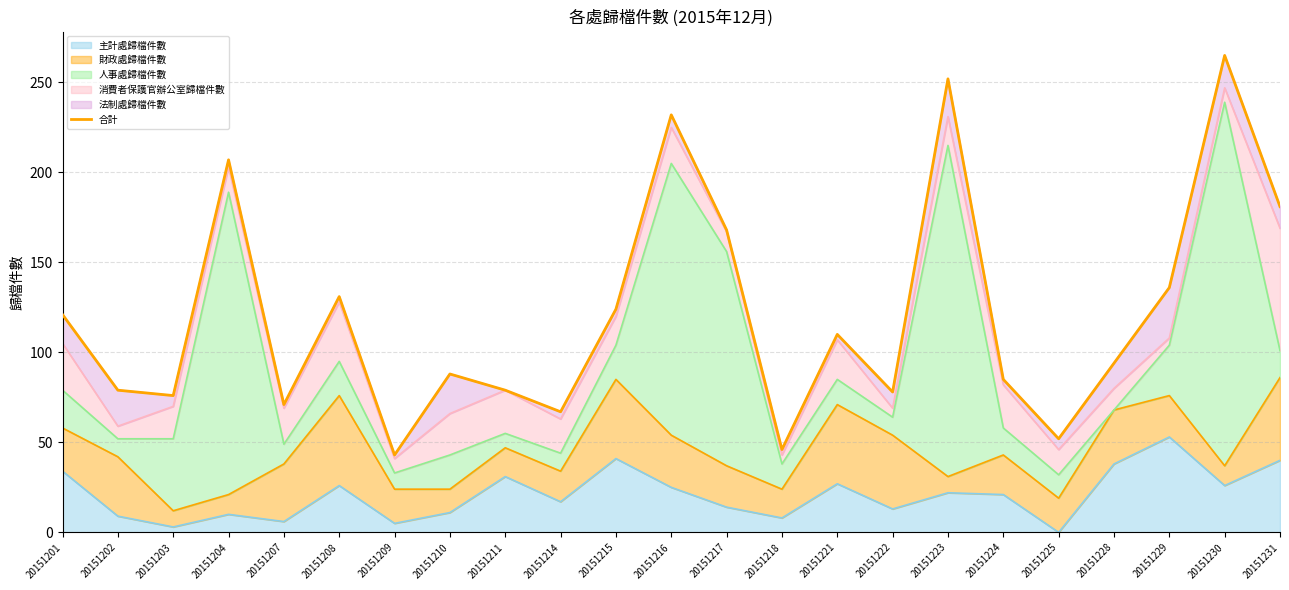

True or false: there are more than 2 points higher than both neighbors.

True